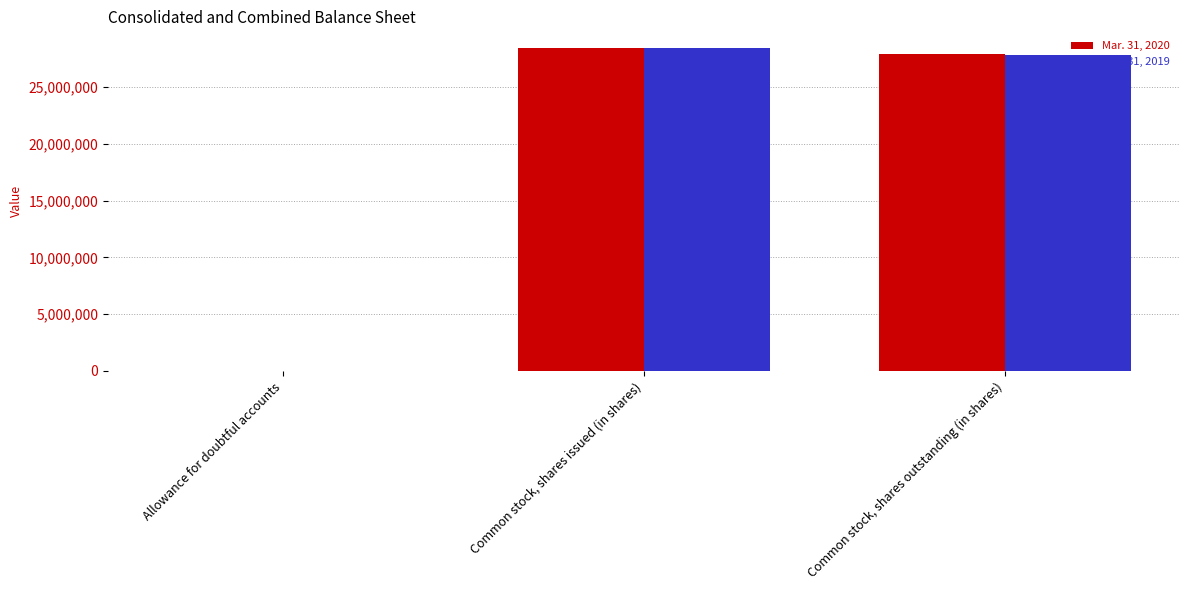

Are the bars horizontal?

No